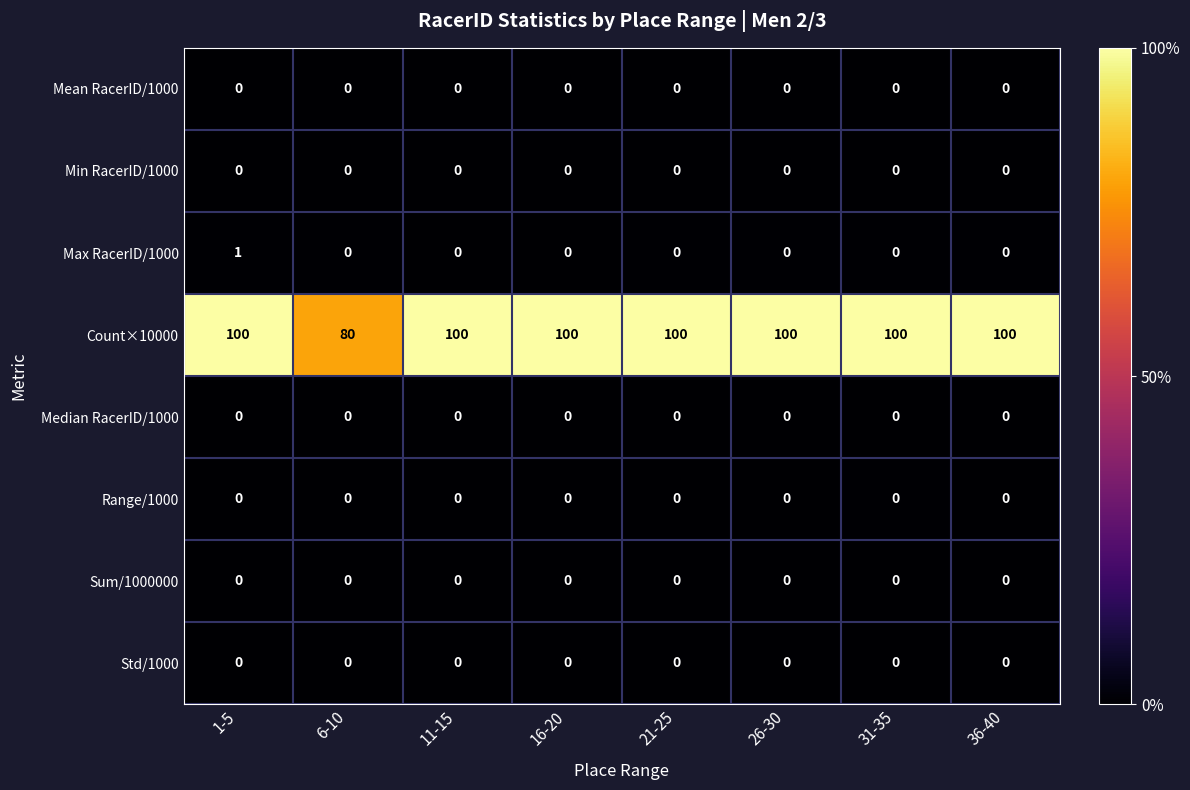

What is the maximum value shown in the chart?

100